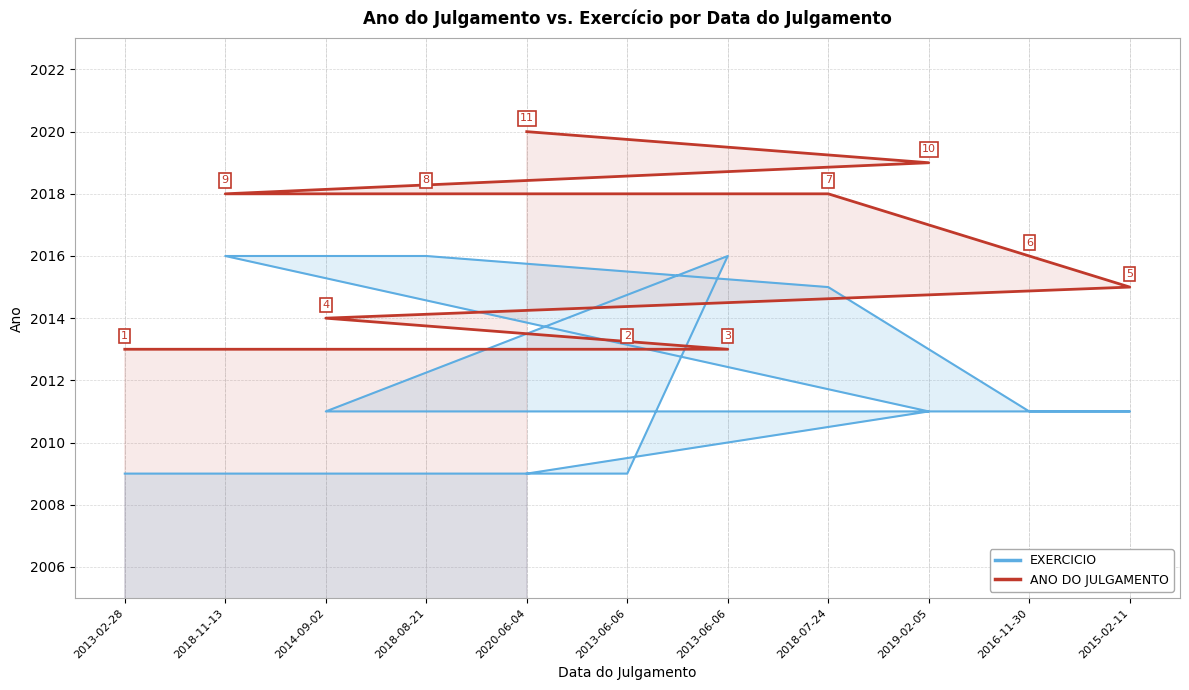

Between which two adjacent categories do EXERCICIO and ANO DO JULGAMENTO first intersect?

2013-06-06 and 2013-06-06